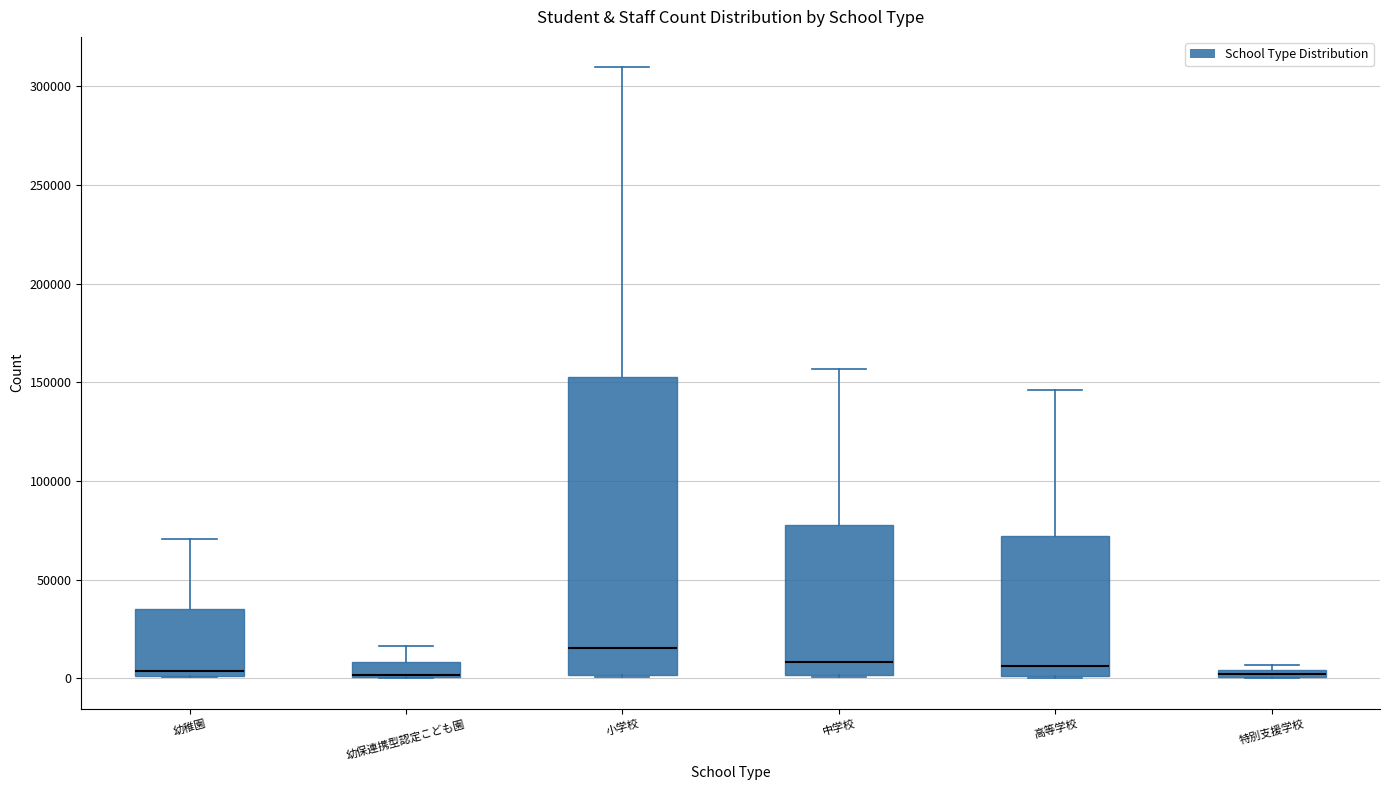

Which box is the tallest, from its lower edge to its upper edge?

小学校